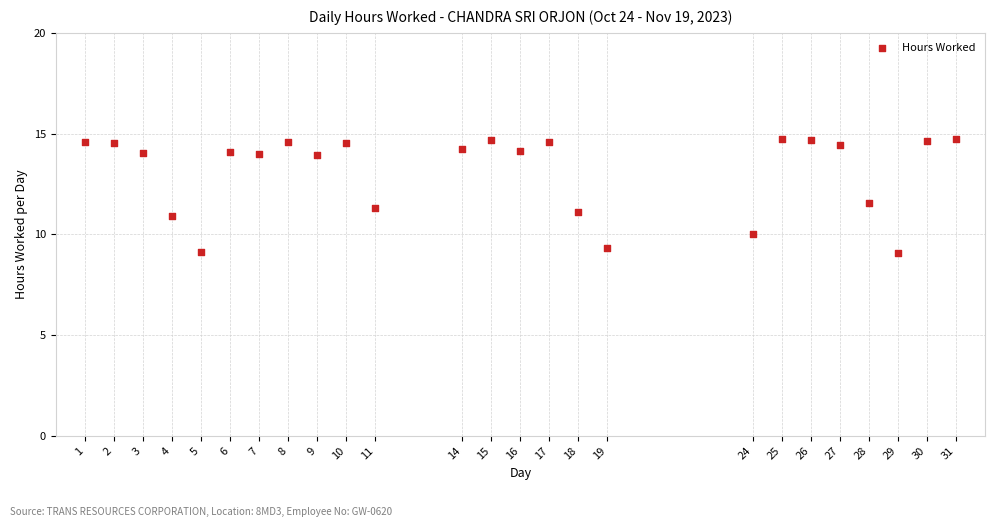

What is the range of Y values (max minus min)?

5.7